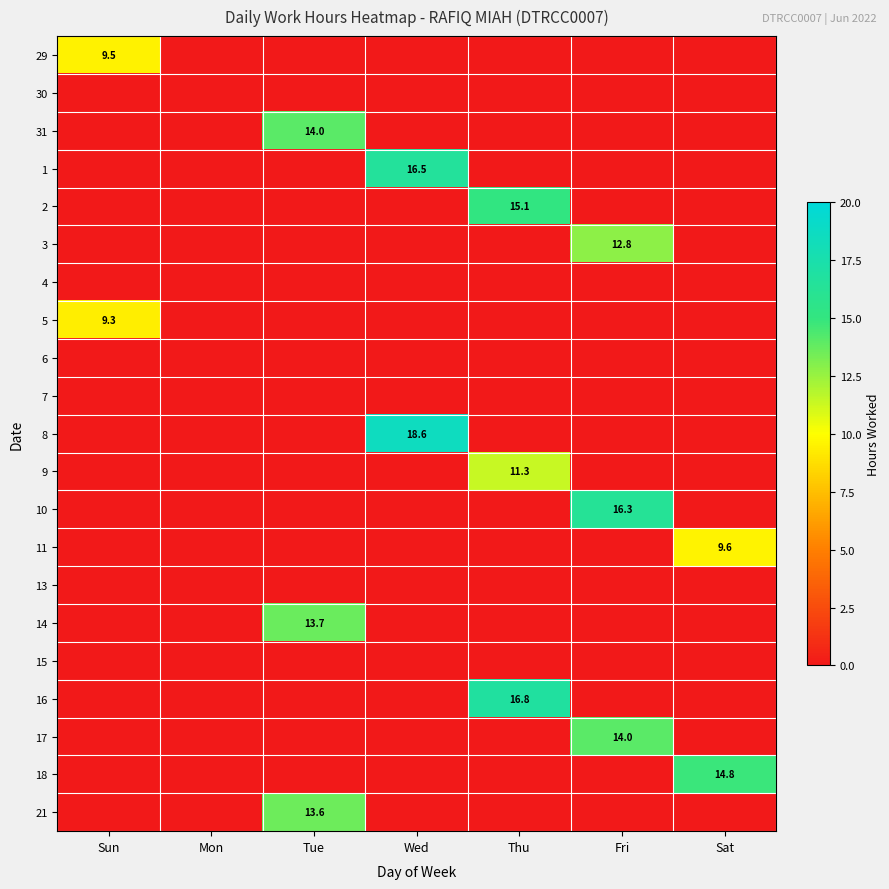

At which category does the chart reach its peak across all series?

Wed